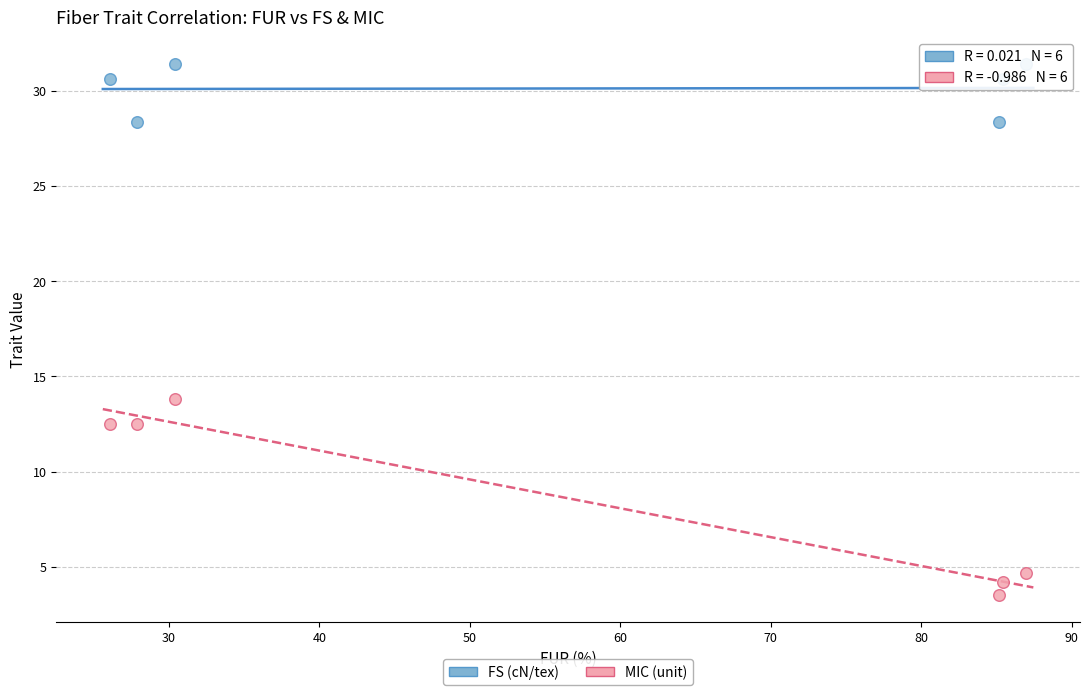

In the MIC (unit) series, what Y value is closest to 8?

4.7